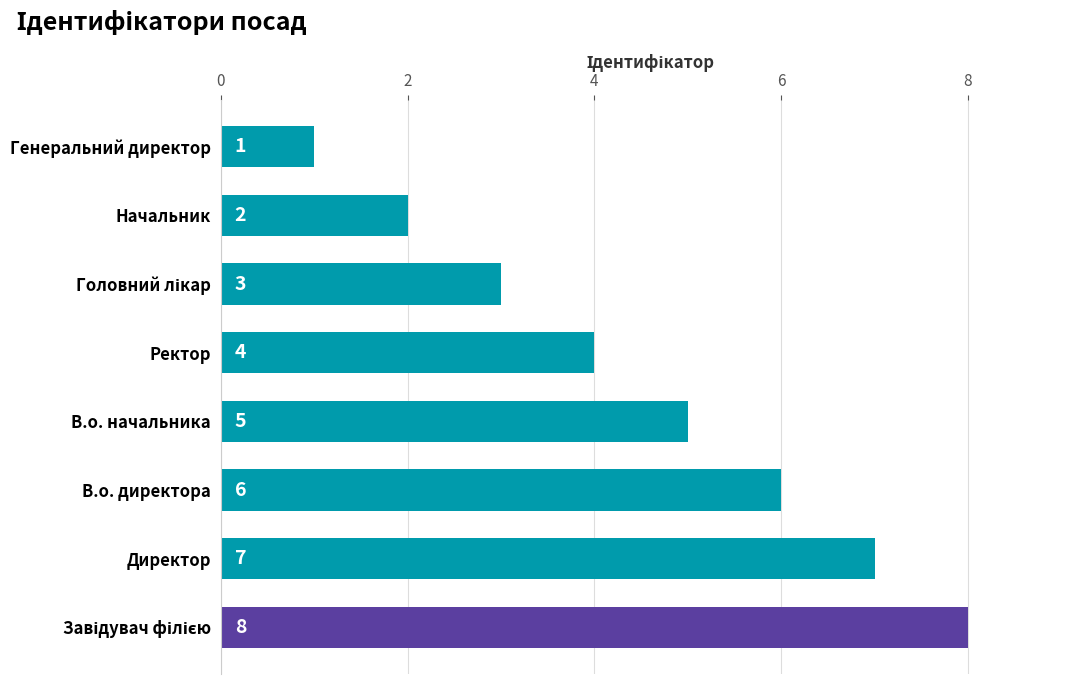

Between Начальник and В.о. директора, which is larger?

В.о. директора